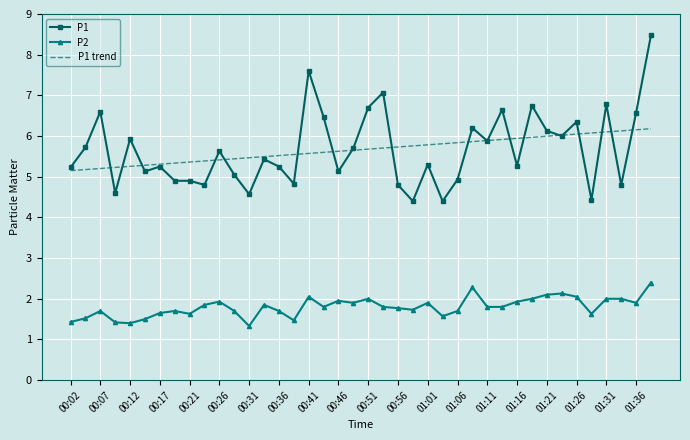

What is the minimum value for P2?

1.3